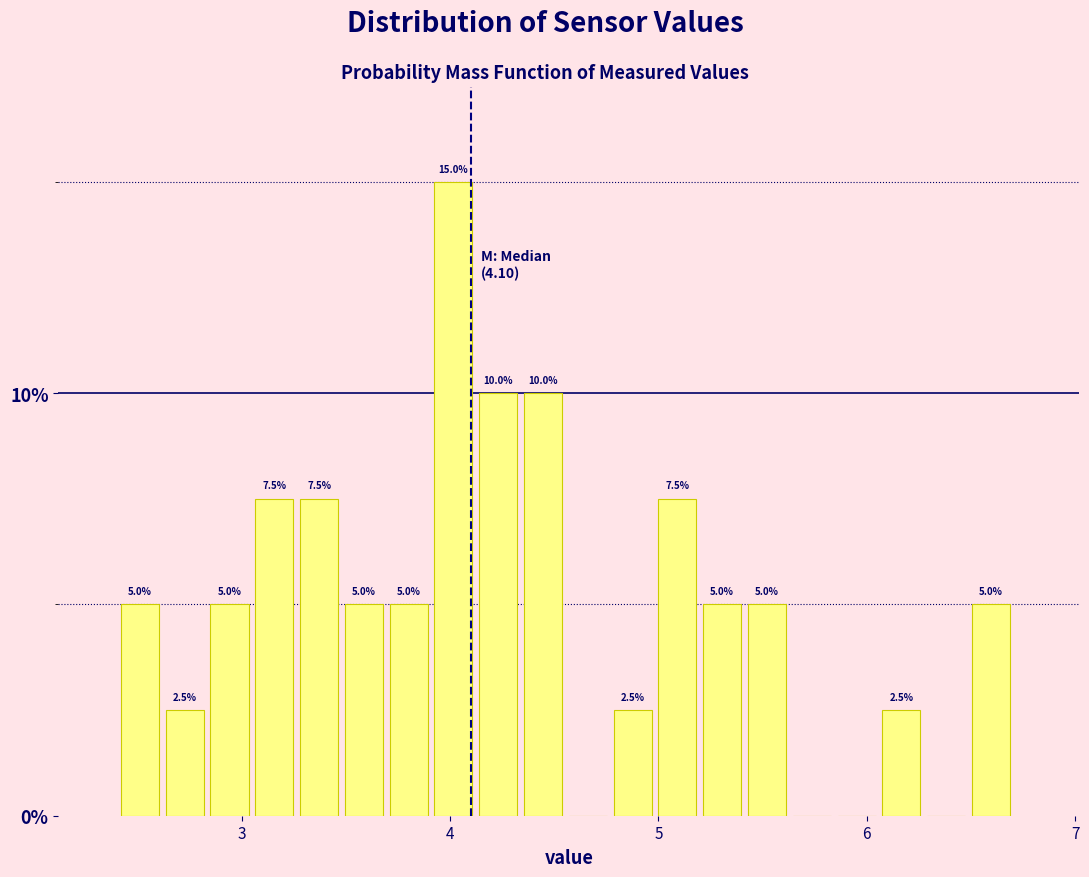

Around what value on the x-axis is the tallest bar? Give the approximate position of its centre, as read against the axis.

4.0